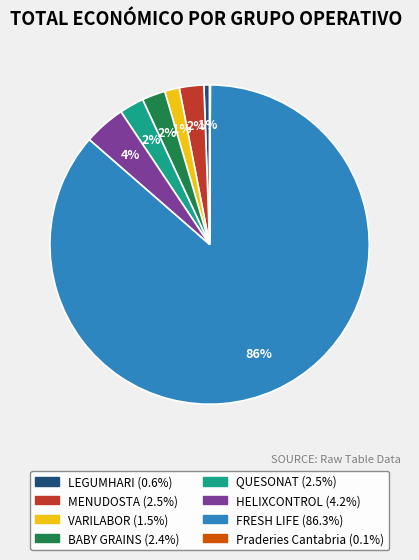

Is there any slice that represents more than half of the pie?

Yes